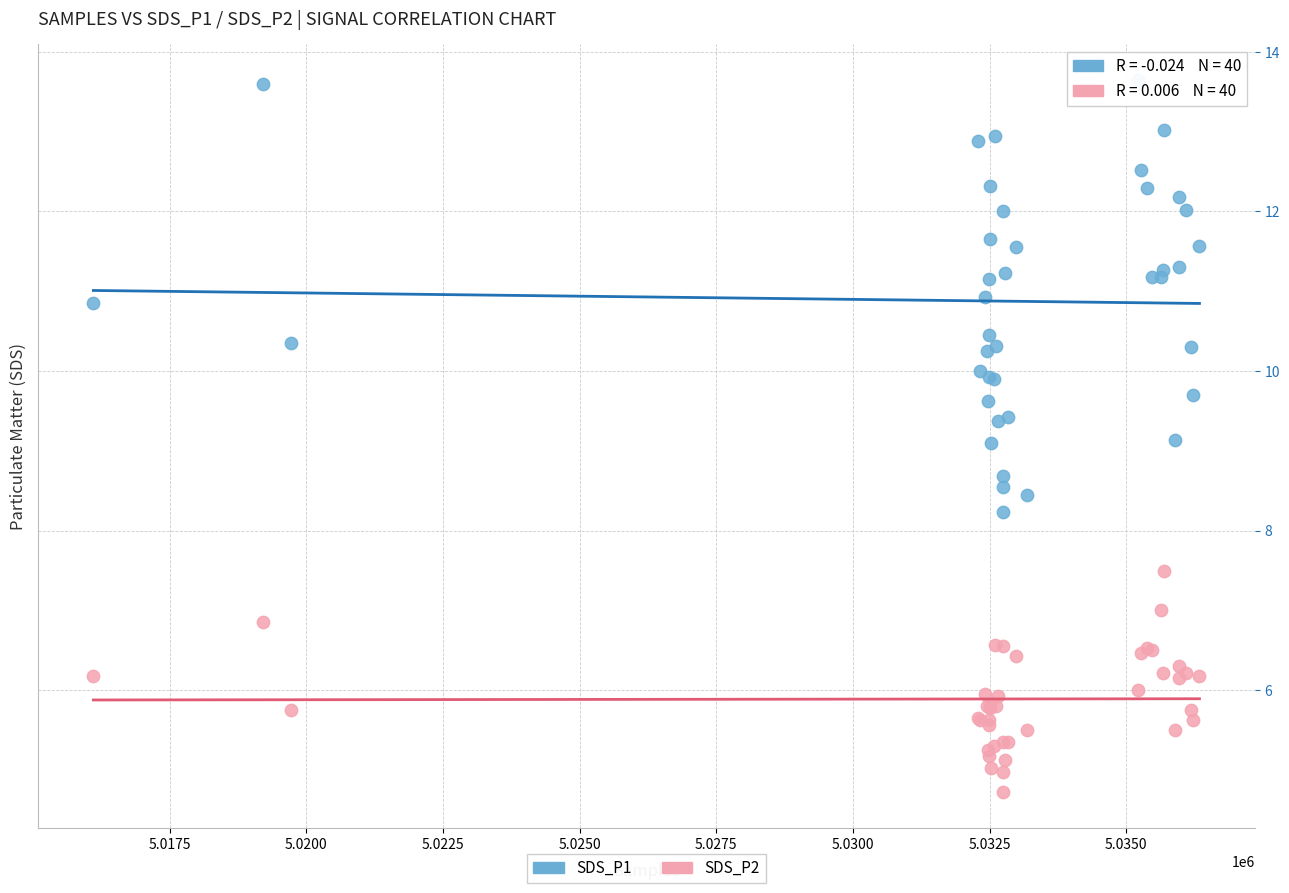

Which series reaches the maximum Y coordinate?

SDS_P1